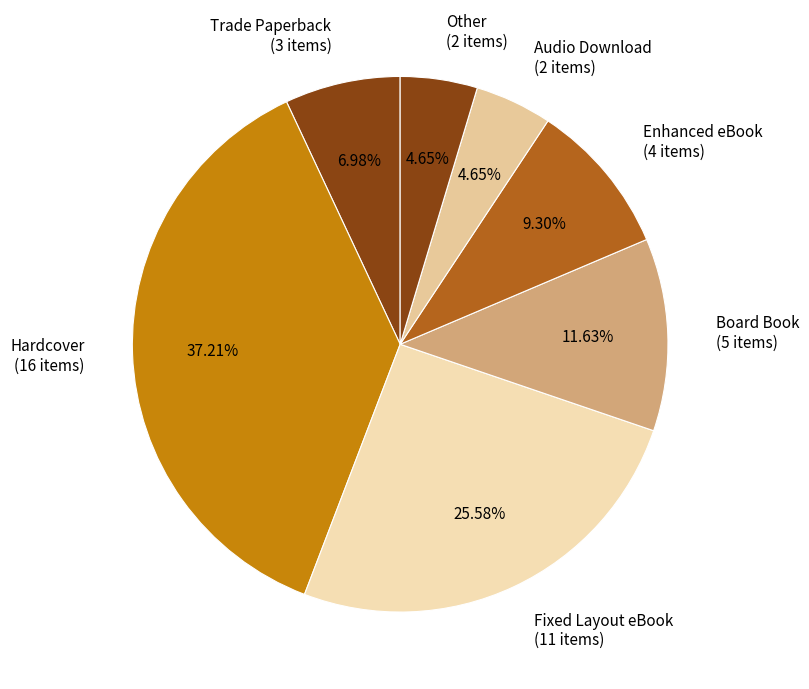

Combined, do Hardcover (16 items) and Fixed Layout eBook (11 items) account for over 50%?

Yes